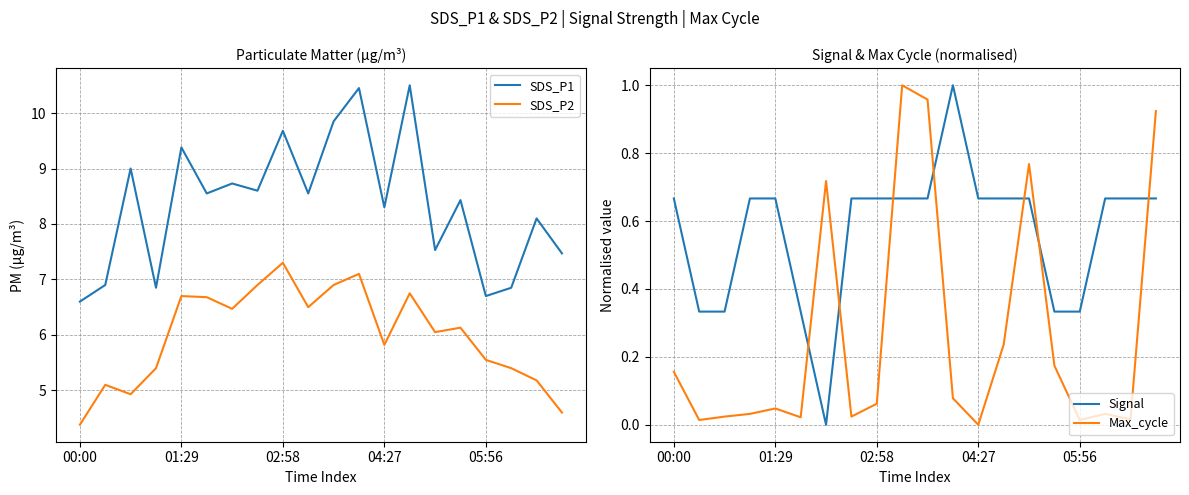

What are all the series names shown in the legend?

SDS_P1, SDS_P2, Signal, Max_cycle